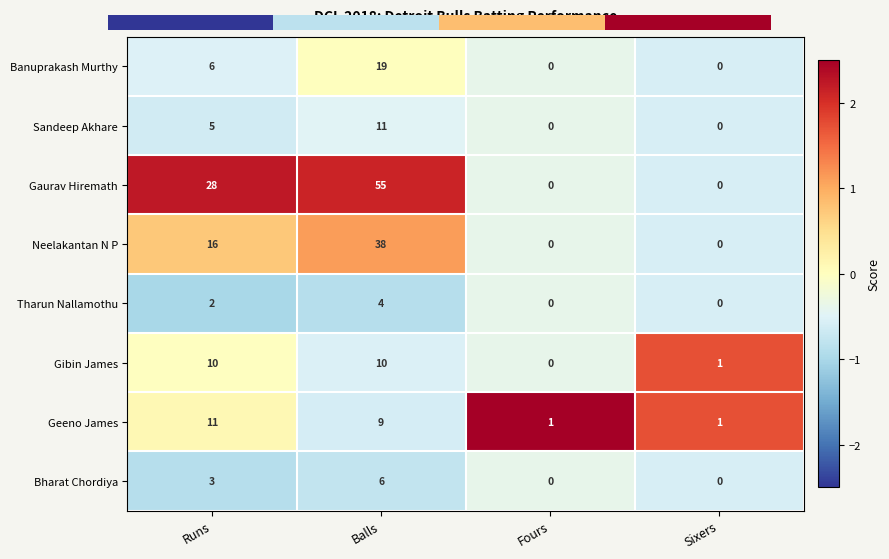

Between Runs and Fours, which series saw the biggest shift?

Gaurav Hiremath